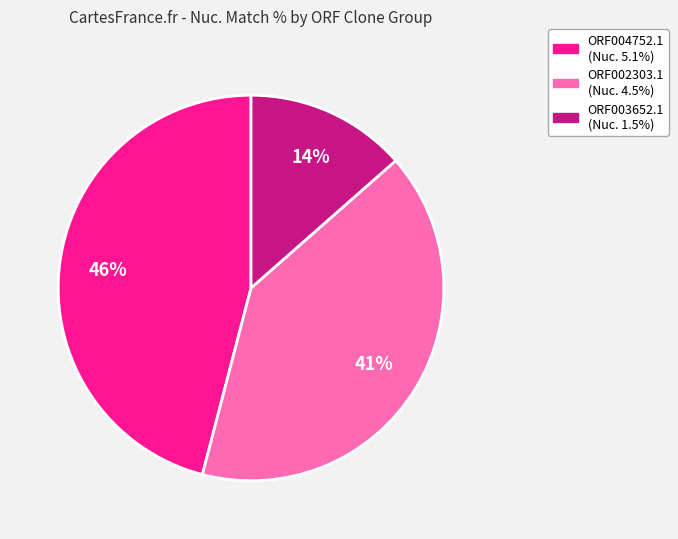

Is there any slice that represents more than half of the pie?

No